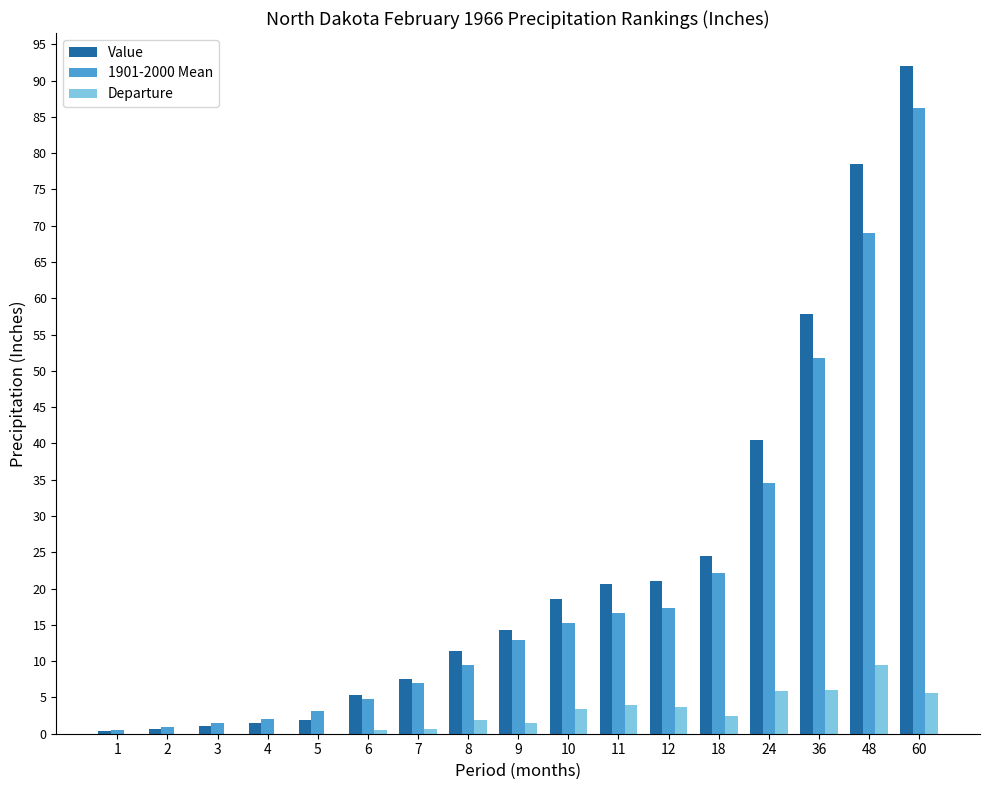

Reading left to right, what are all the values shown in this chart?

Value: 0.3	0.6	1.1	1.5	1.9	5.3	7.6	11.4	14.3	18.6	20.6	21.0	24.5	40.5	57.8	78.5	92.0
1901-2000 Mean: 0.5	1.0	1.4	2.0	3.1	4.8	6.9	9.5	12.9	15.2	16.6	17.3	22.1	34.6	51.8	69.0	86.3
Departure: -0.1	-0.4	-0.4	-0.5	-1.2	0.6	0.7	1.9	1.4	3.4	4.0	3.7	2.4	5.9	6.0	9.5	5.7